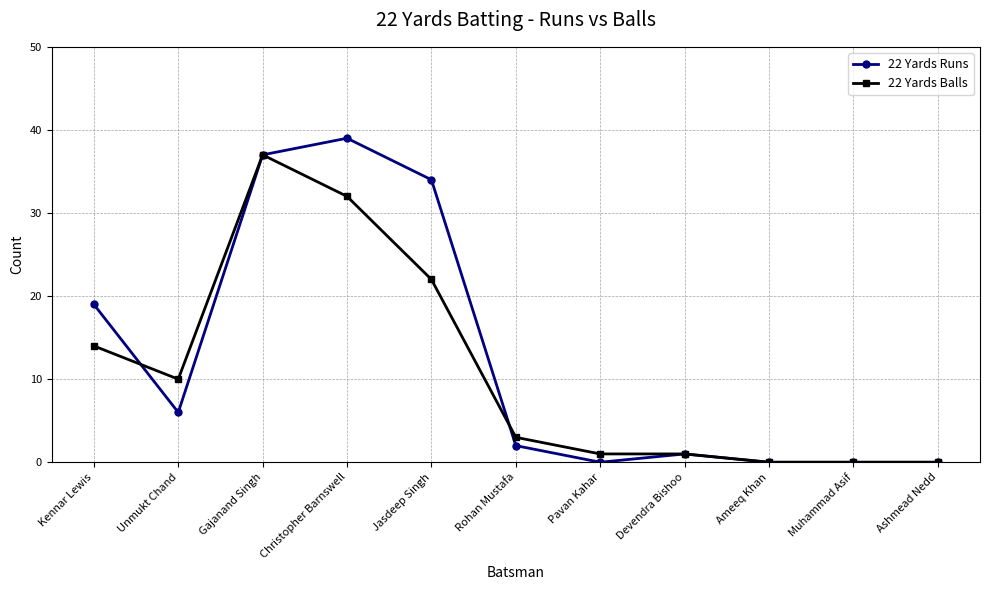

What is the label of the 5th point from the right?

Pavan Kahar